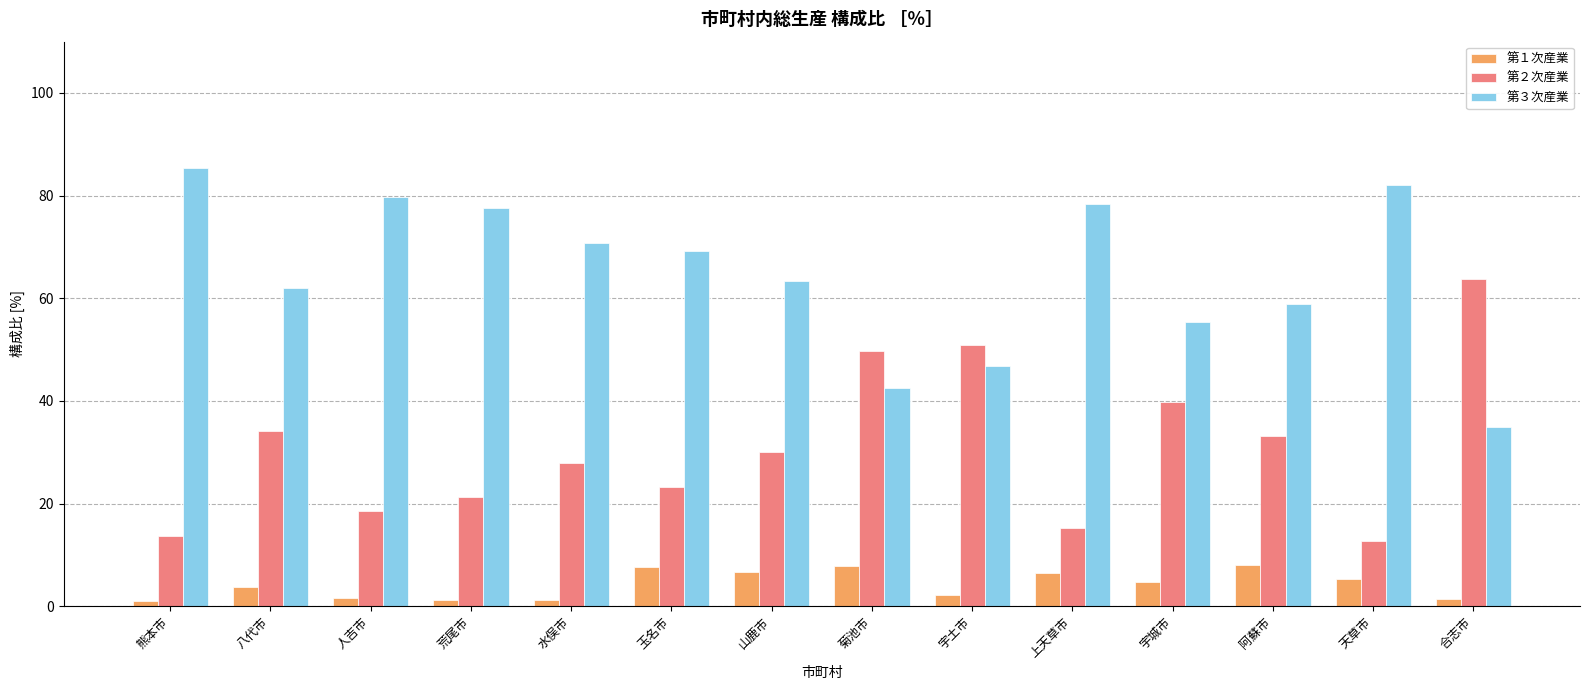

What is the difference between the 第２次産業 values at 宇城市 and 菊池市?

9.9